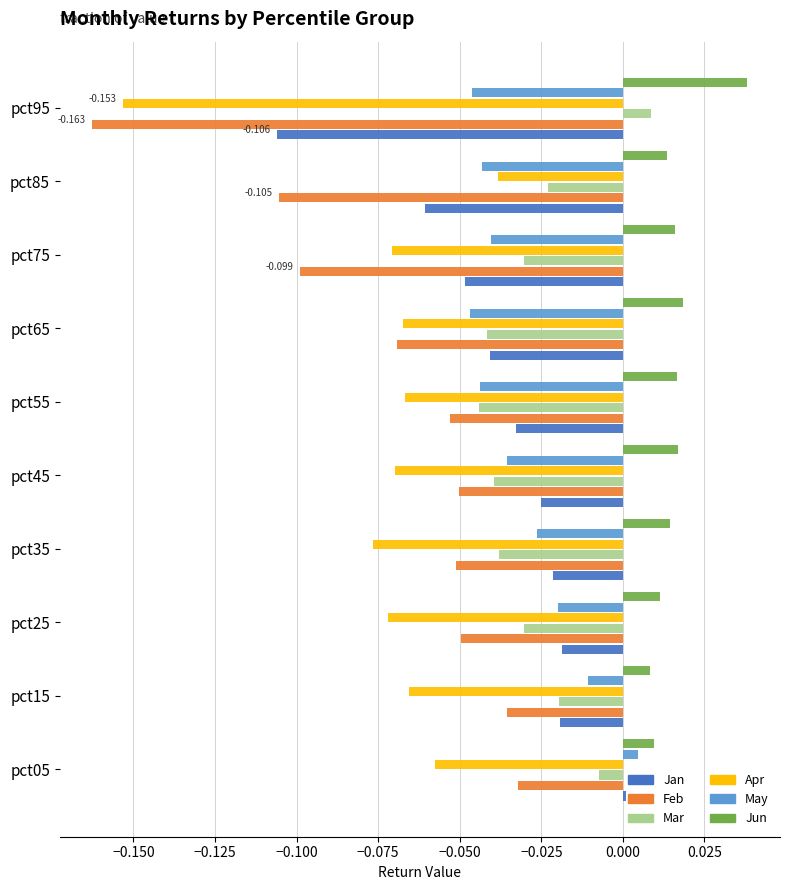

At which category is the sum across all series the highest?

pct05